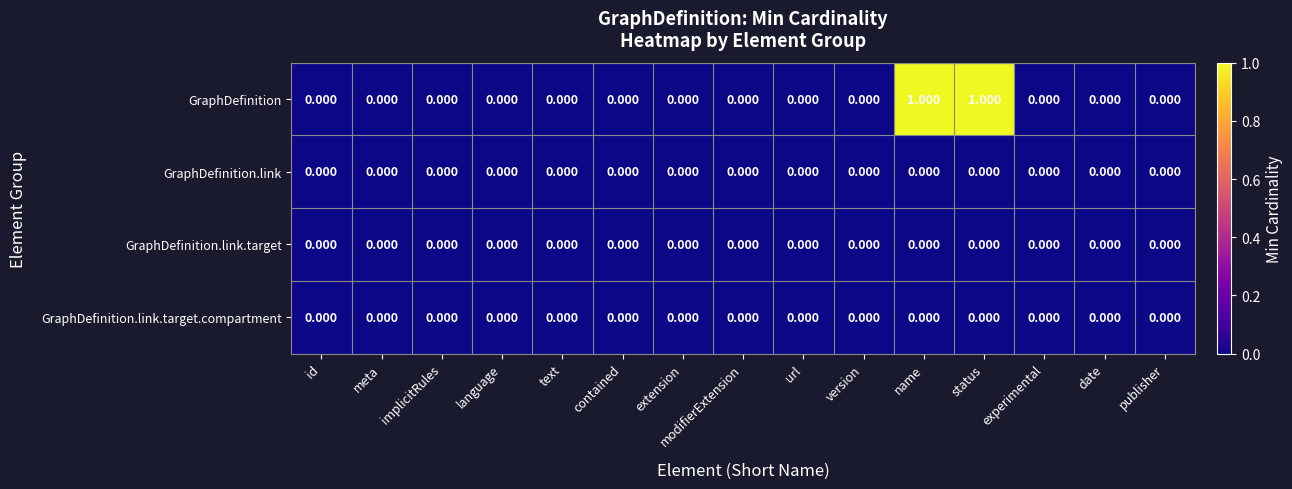

Which series changed the most between text and name?

GraphDefinition